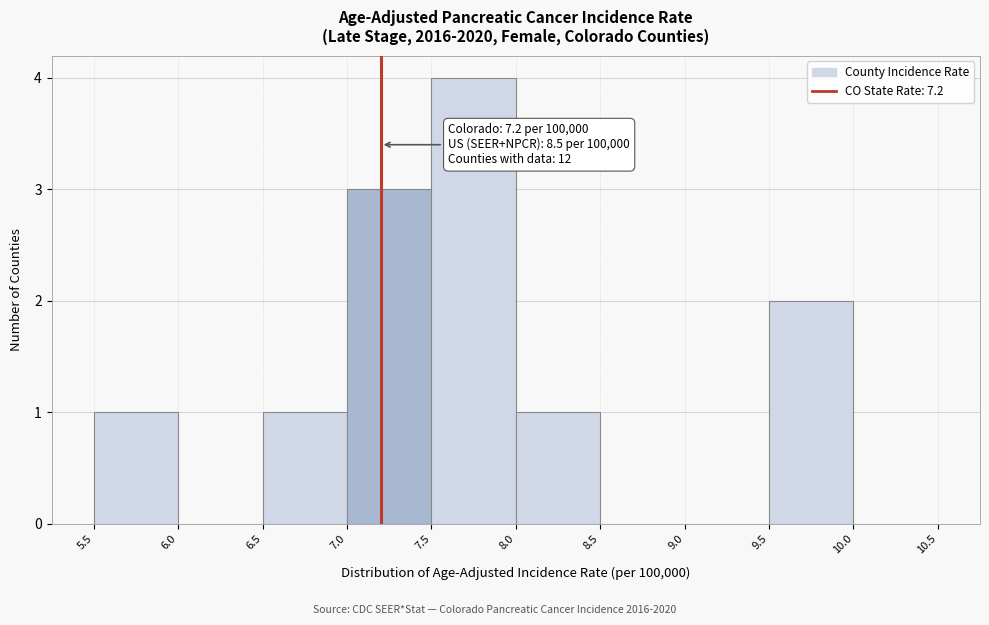

Over which range of the x-axis is the bar tallest?

7.5 to 8.0